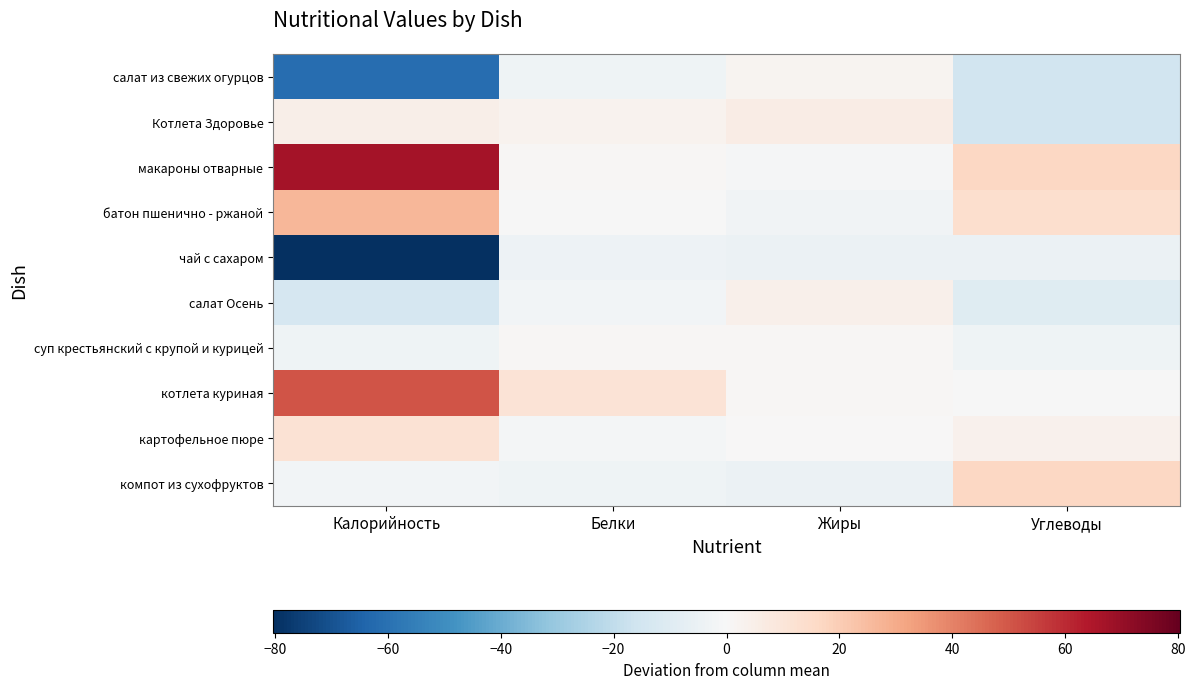

Reading left to right, extract all data points from this chart.

салат из свежих огурцов: Калорийность=-61.3	Белки=-3.3	Жиры=2.0	Углеводы=-15.6
Котлета Здоровье: Калорийность=4.7	Белки=2.7	Жиры=6.0	Углеводы=-15.6
макароны отварные: Калорийность=66.7	Белки=0.7	Жиры=-1.0	Углеводы=16.4
батон пшенично - ржаной: Калорийность=26.7	Белки=-0.3	Жиры=-3.0	Углеводы=13.4
чай с сахаром: Калорийность=-80.3	Белки=-4.3	Жиры=-5.0	Углеводы=-4.6
салат Осень: Калорийность=-13.3	Белки=-2.3	Жиры=4.0	Углеводы=-9.6
суп крестьянский с крупой и курицей: Калорийность=-3.3	Белки=0.7	Жиры=1.0	Углеводы=-3.6
котлета куриная: Калорийность=50.7	Белки=10.7	Жиры=1.0	Углеводы=-0.6
картофельное пюре: Калорийность=11.7	Белки=-1.3	Жиры=0.0	Углеводы=3.4
компот из сухофруктов: Калорийность=-2.3	Белки=-3.3	Жиры=-5.0	Углеводы=16.4